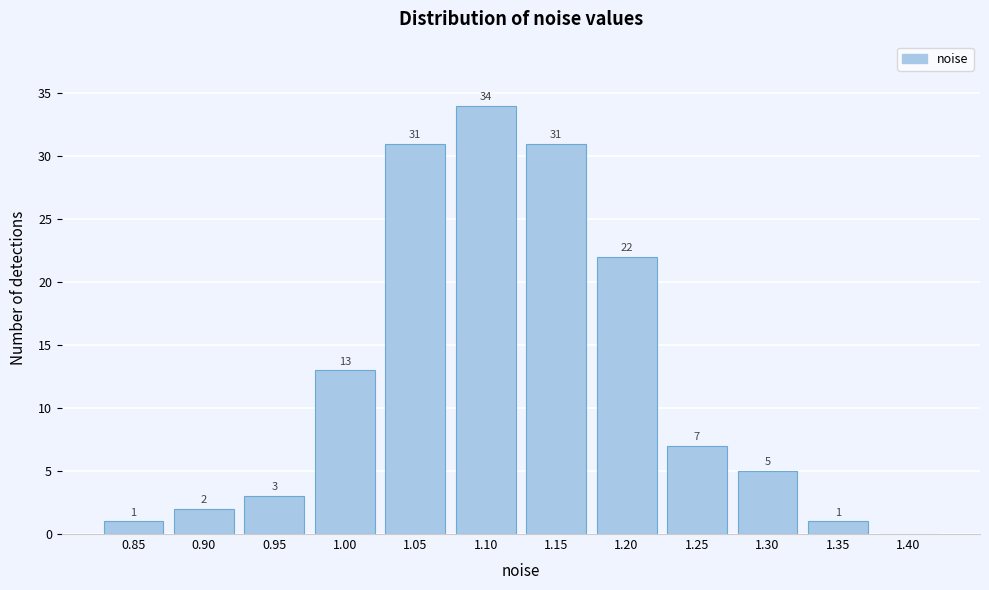

Reading left to right, what are all the values shown in this chart?

0.85=1	0.90=2	0.95=3	1.00=13	1.05=31	1.10=34	1.15=31	1.20=22	1.25=7	1.30=5	1.35=1	1.40=0